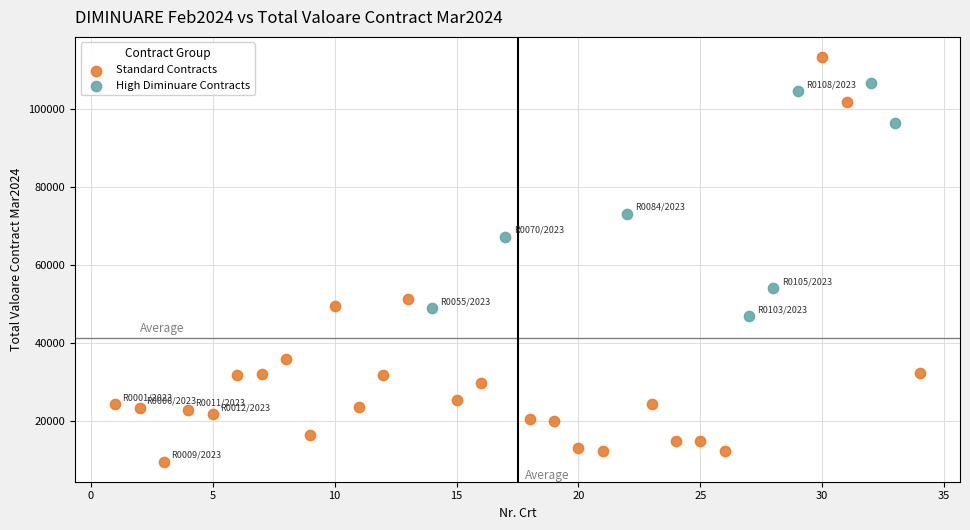

What are all the series names shown in the legend?

Standard Contracts, High Diminuare Contracts